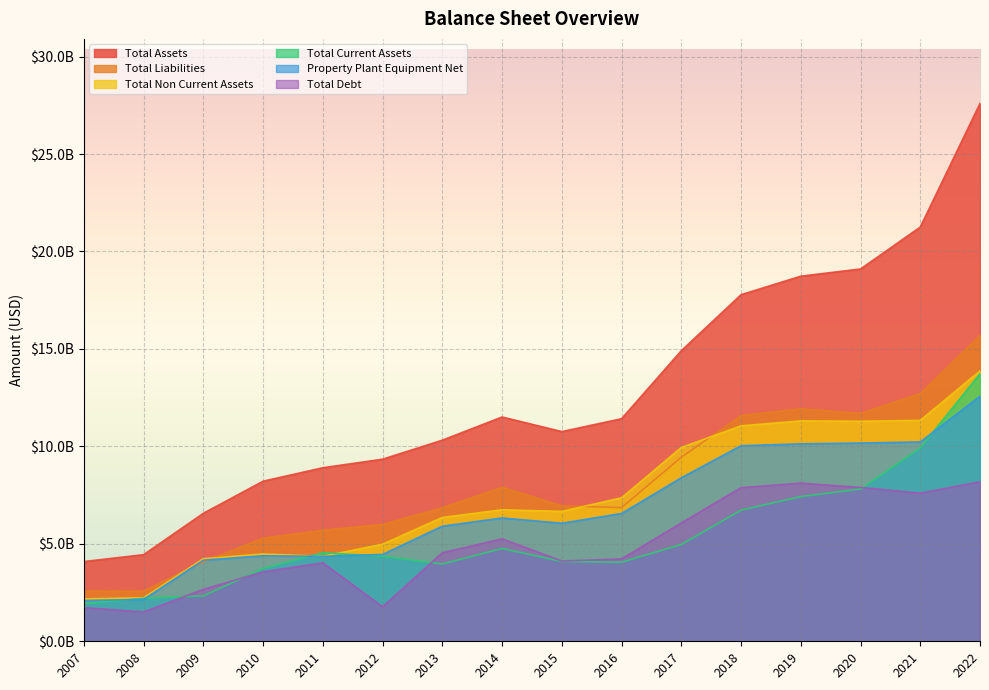

What is the average value of the Total Current Assets series?

5408946438